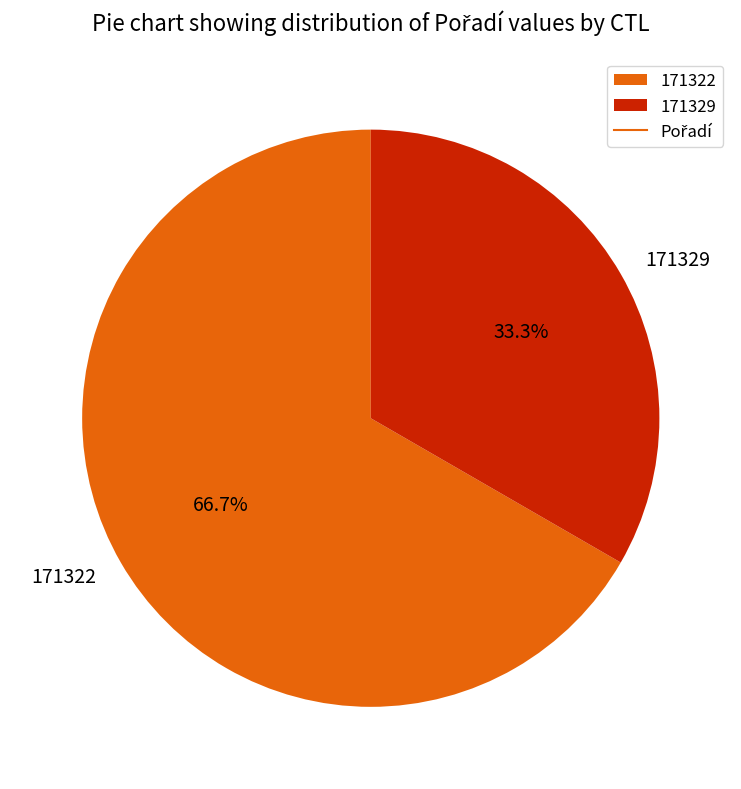

True or false: 171329 accounts for 23% of the total.

False